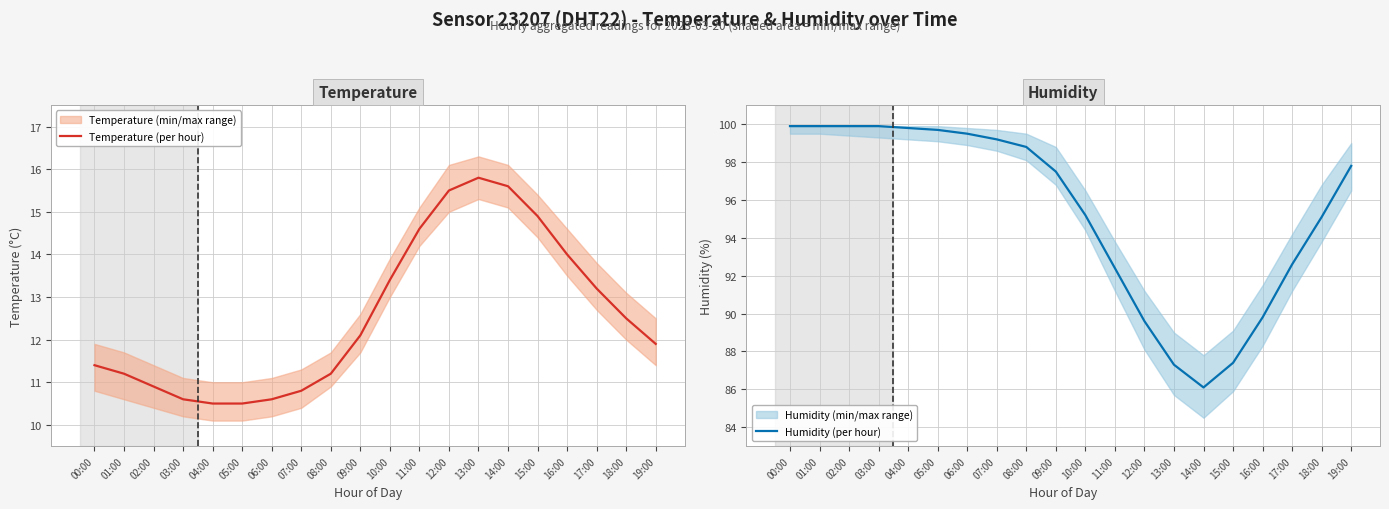

True or false: Humidity (per hour) has a value of 21.2 at 12:00.

False